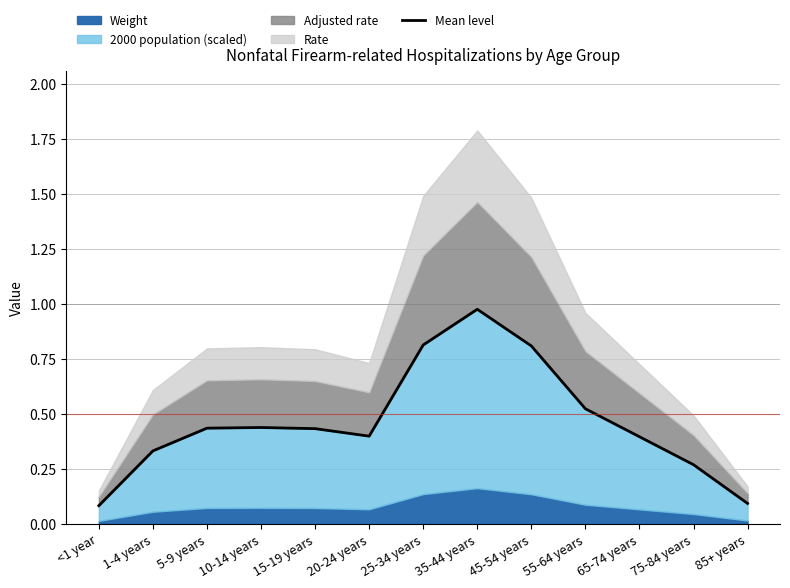

True or false: the data has more than 0 interior local peaks.

True